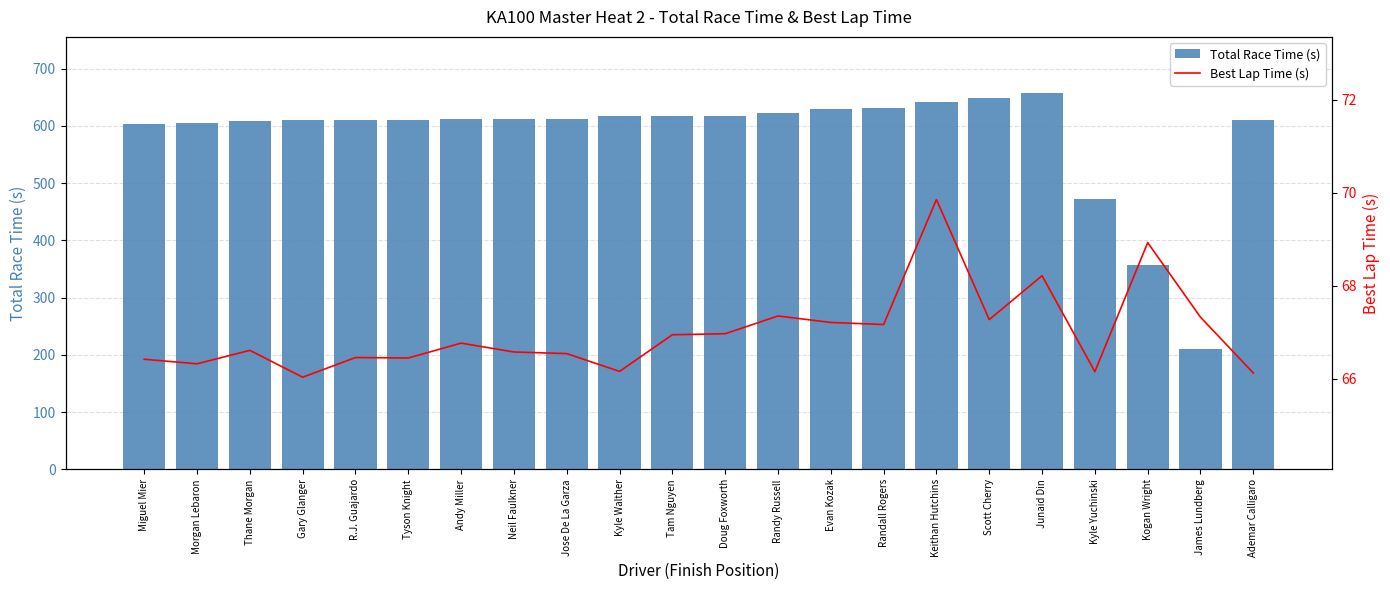

The Best Lap Time (s) series shows 66.5 at R.J. Guajardo. True or false?

True